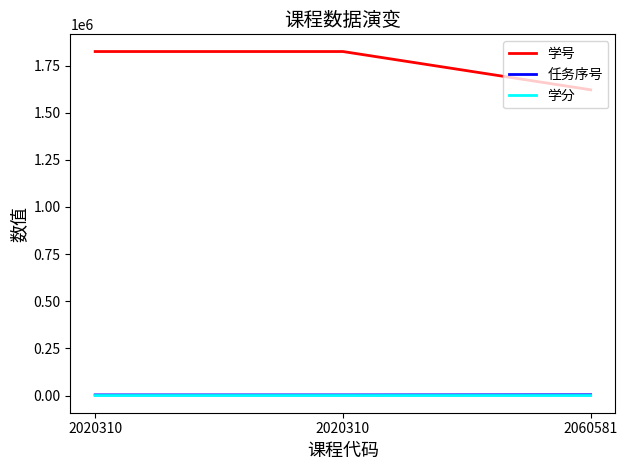

What are all the series names shown in the legend?

学号, 任务序号, 学分